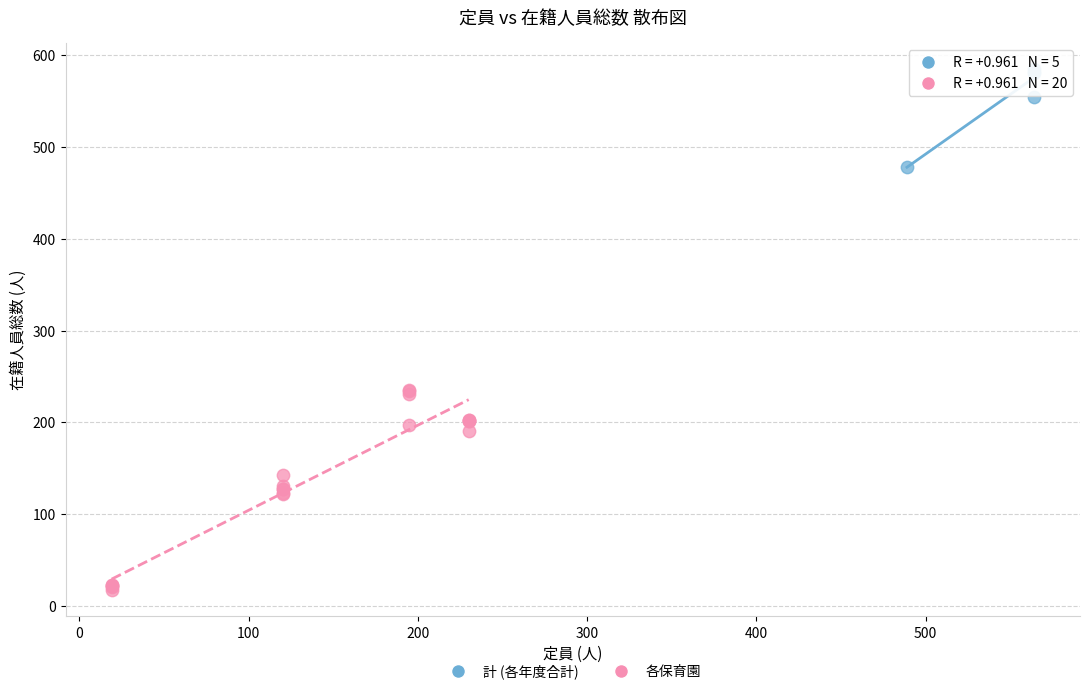

Which series has the widest spread of Y values?

各保育園